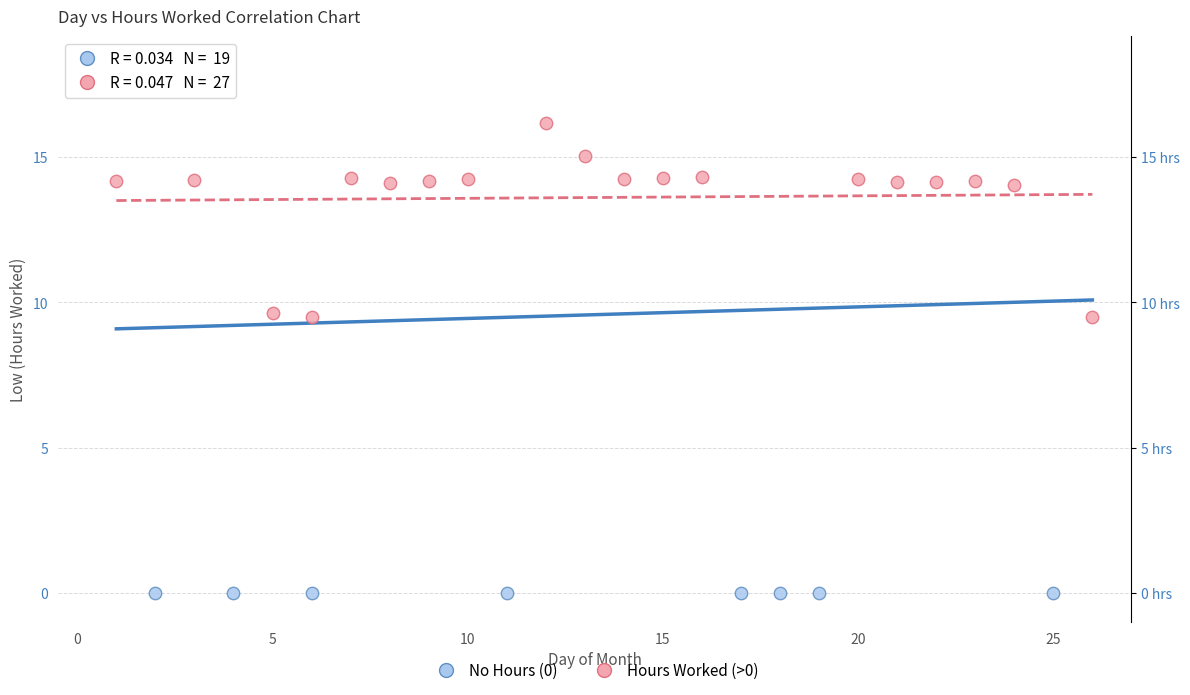

Which series reaches the maximum Y coordinate?

Hours Worked (>0)